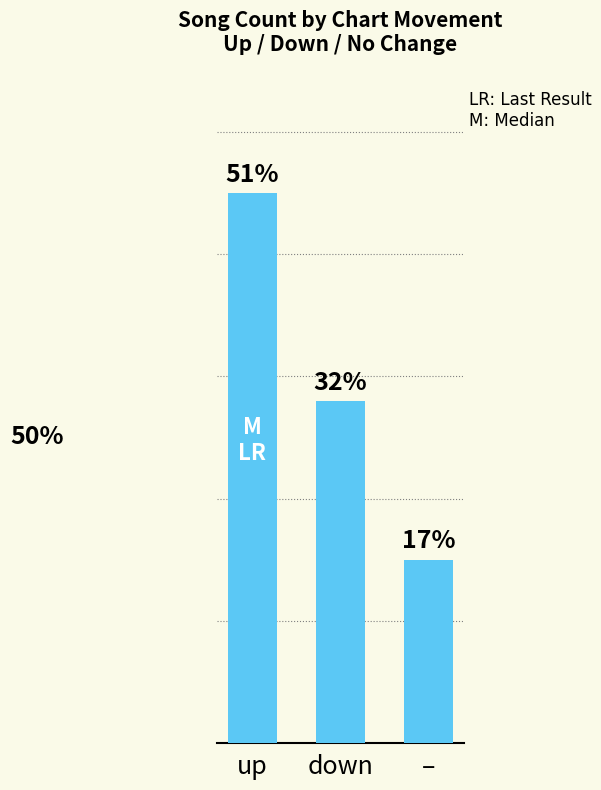

What is the label of the 3rd bar from the right?

up